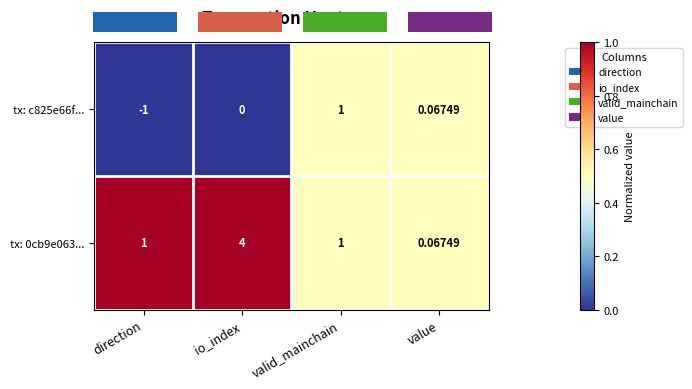

Which category has the lowest value in the tx: c825e66f... series?

direction